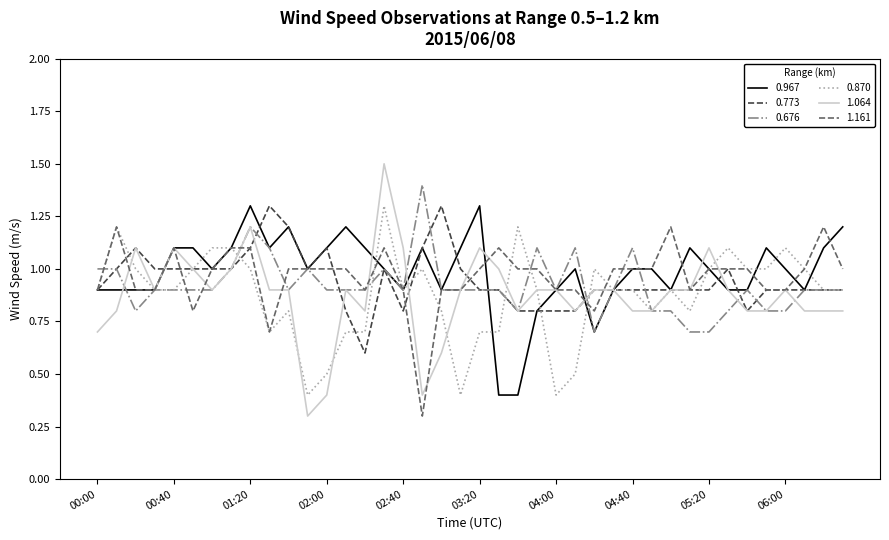

What is the minimum value shown in the chart?

0.3